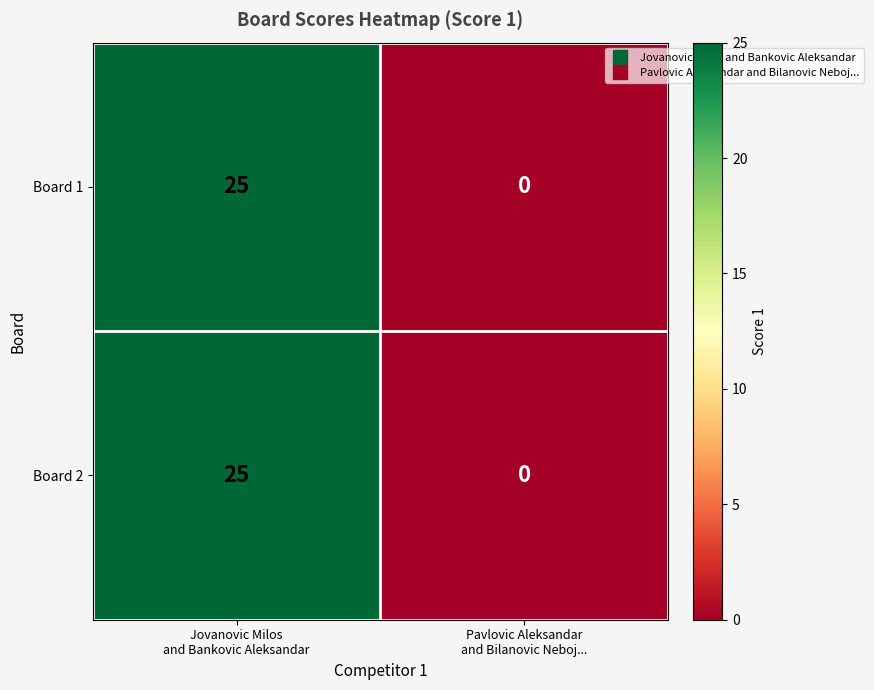

What is the maximum value for Board 2?

25